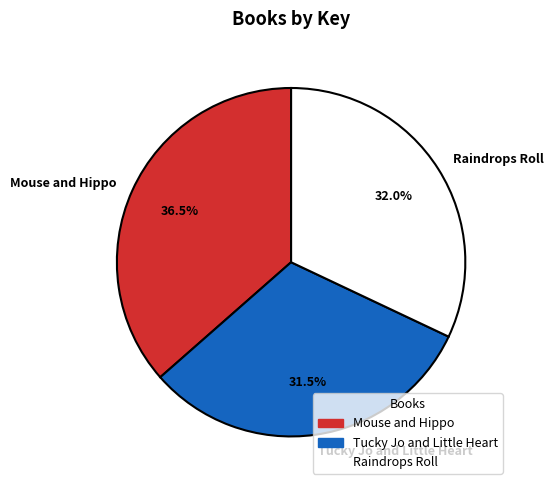

To the nearest percent, what percentage of the pie is Raindrops Roll?

32%